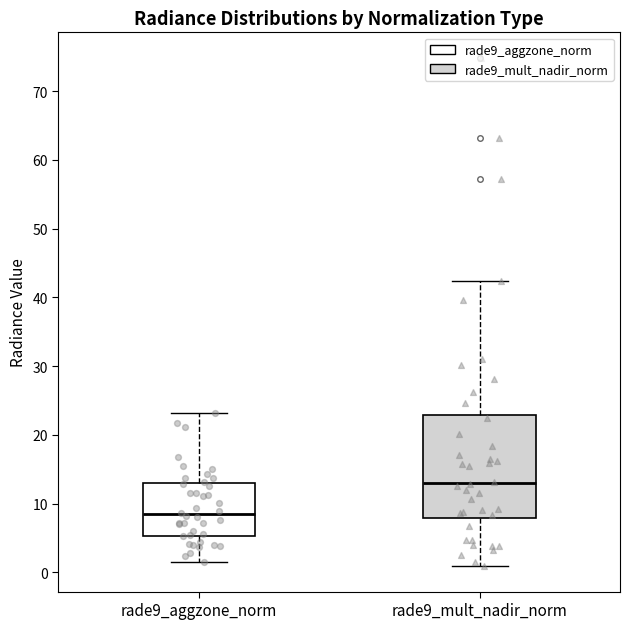

Where is the upper edge of the box for rade9_mult_nadir_norm on the y-axis? The values are not printed on the chart, so give them approximately, as read against the axis.

23